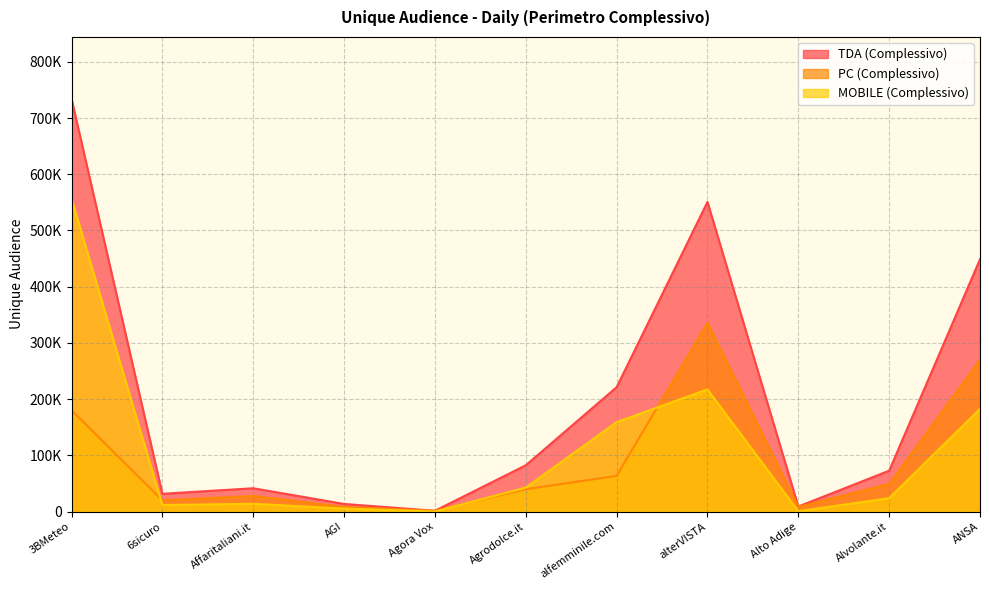

What are all the series names shown in the legend?

TDA (Complessivo), PC (Complessivo), MOBILE (Complessivo)